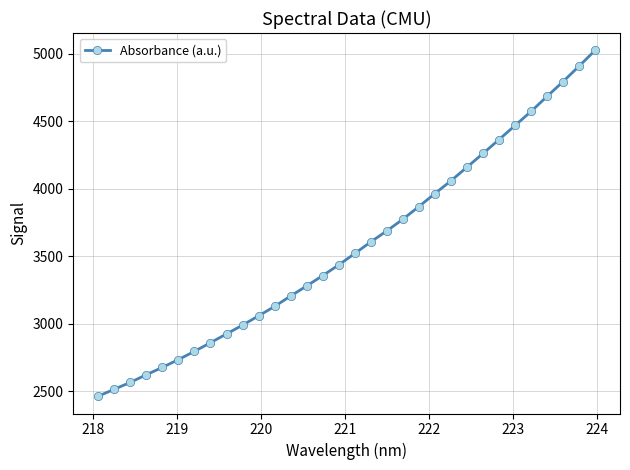

Does the chart have visible grid lines?

Yes